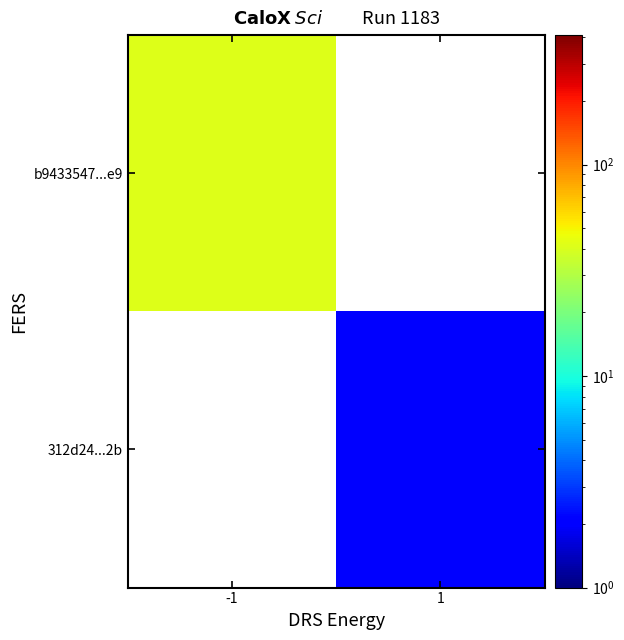

At 1, list the series in order from smallest to largest.

b9433547...e9, 312d24...2b